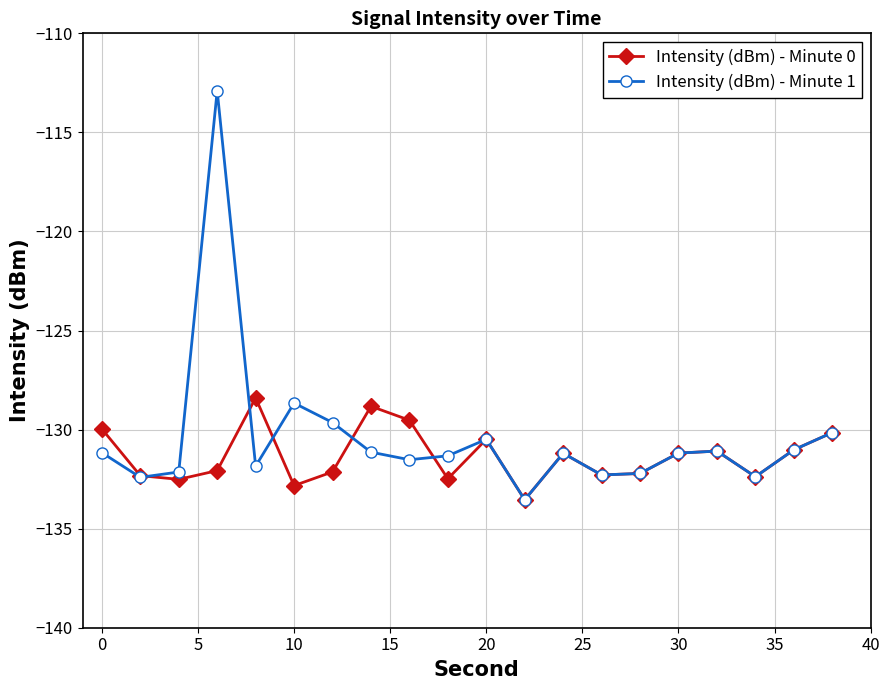

What is the minimum value shown in the chart?

-133.5